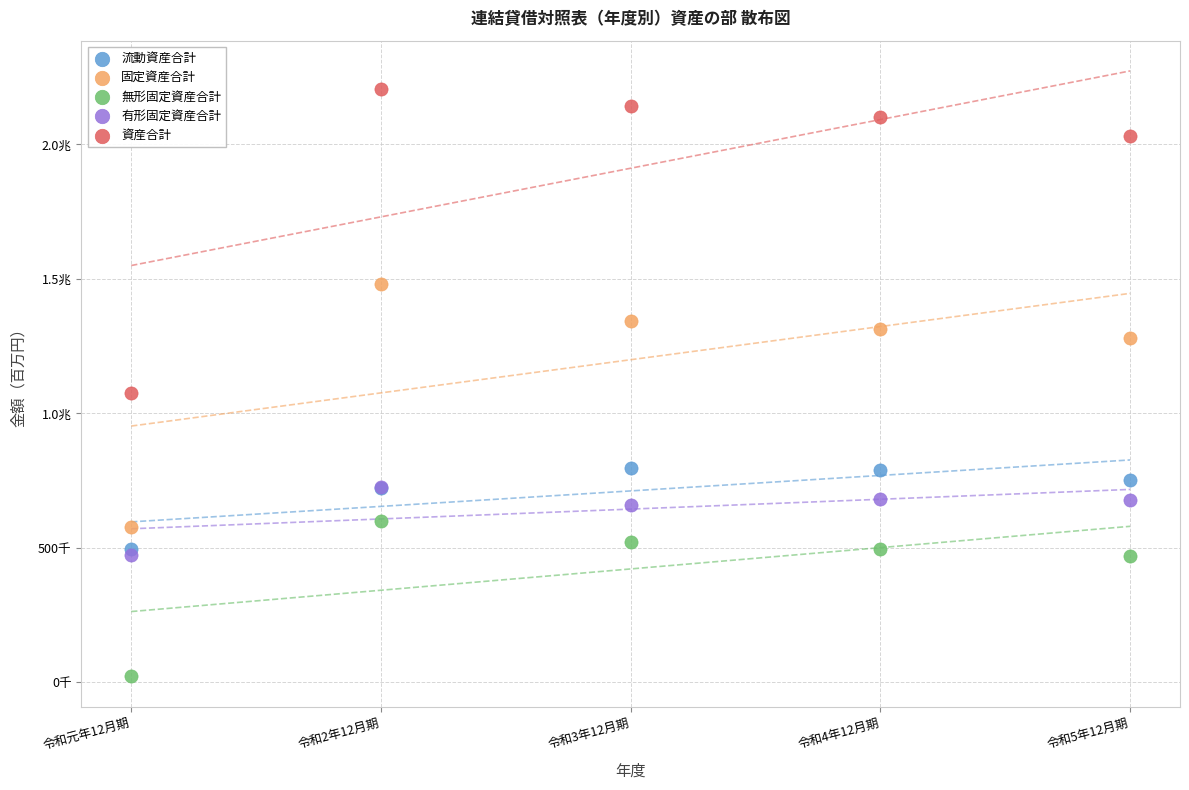

What are all the series names shown in the legend?

流動資産合計, 固定資産合計, 無形固定資産合計, 有形固定資産合計, 資産合計